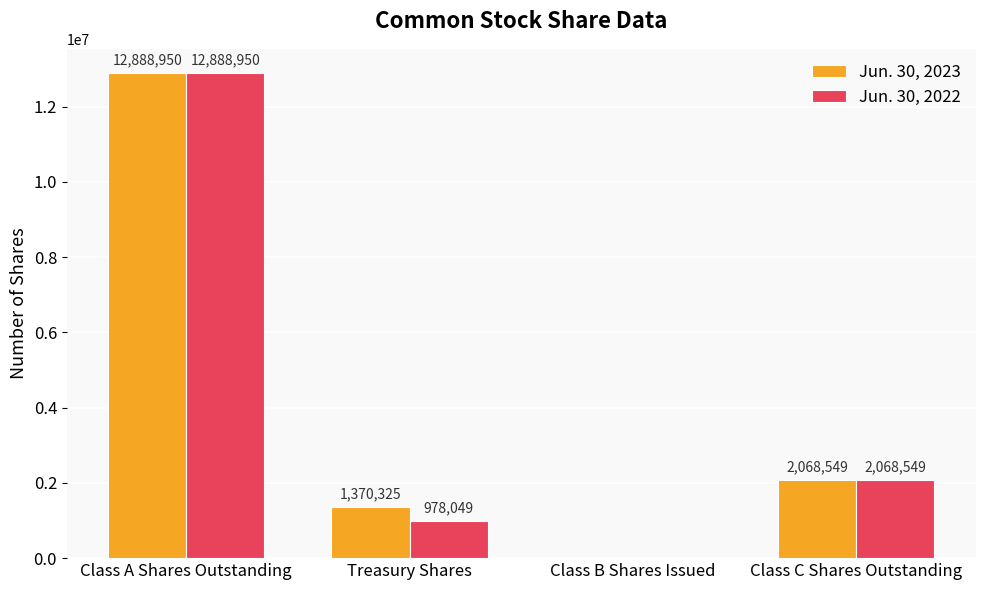

What is the average value of the Jun. 30, 2023 series?

4081956